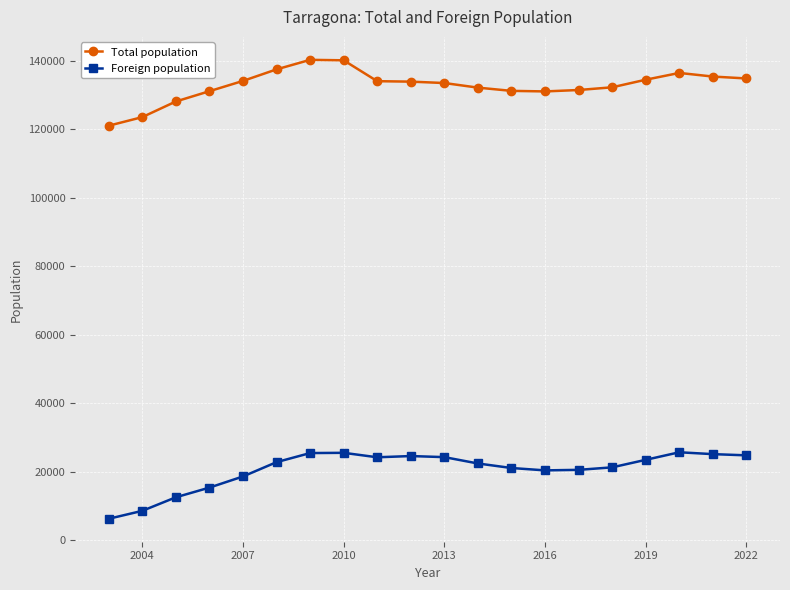

What is the maximum value shown in the chart?

140323